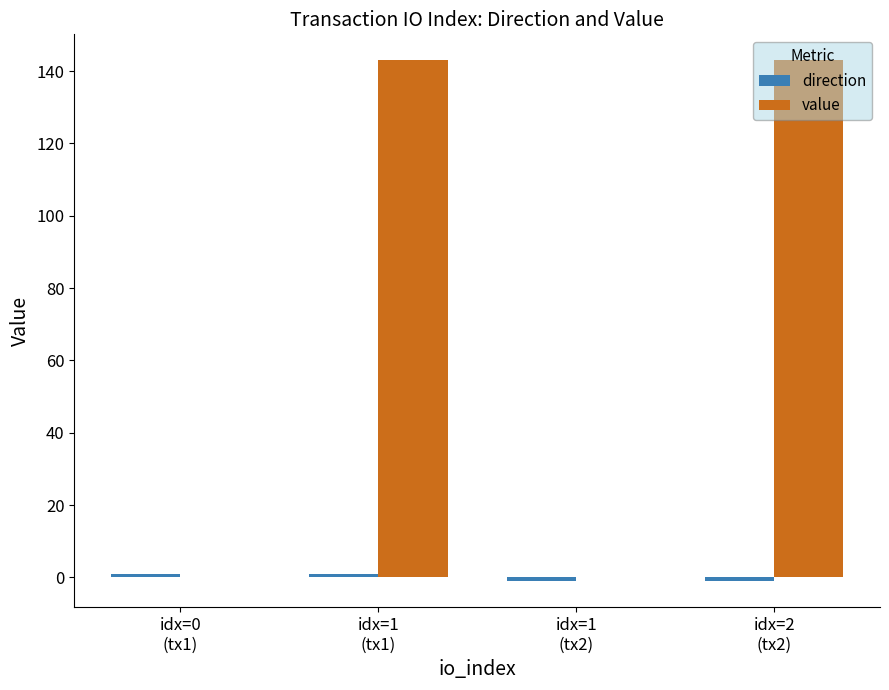

Which series has the widest spread of values?

value